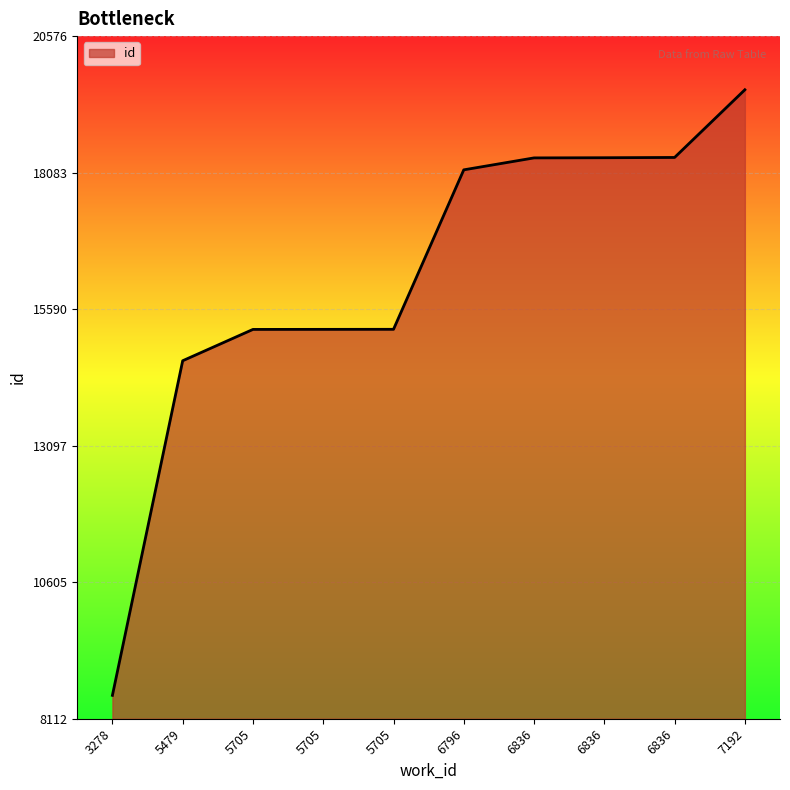

Does the chart have visible grid lines?

Yes